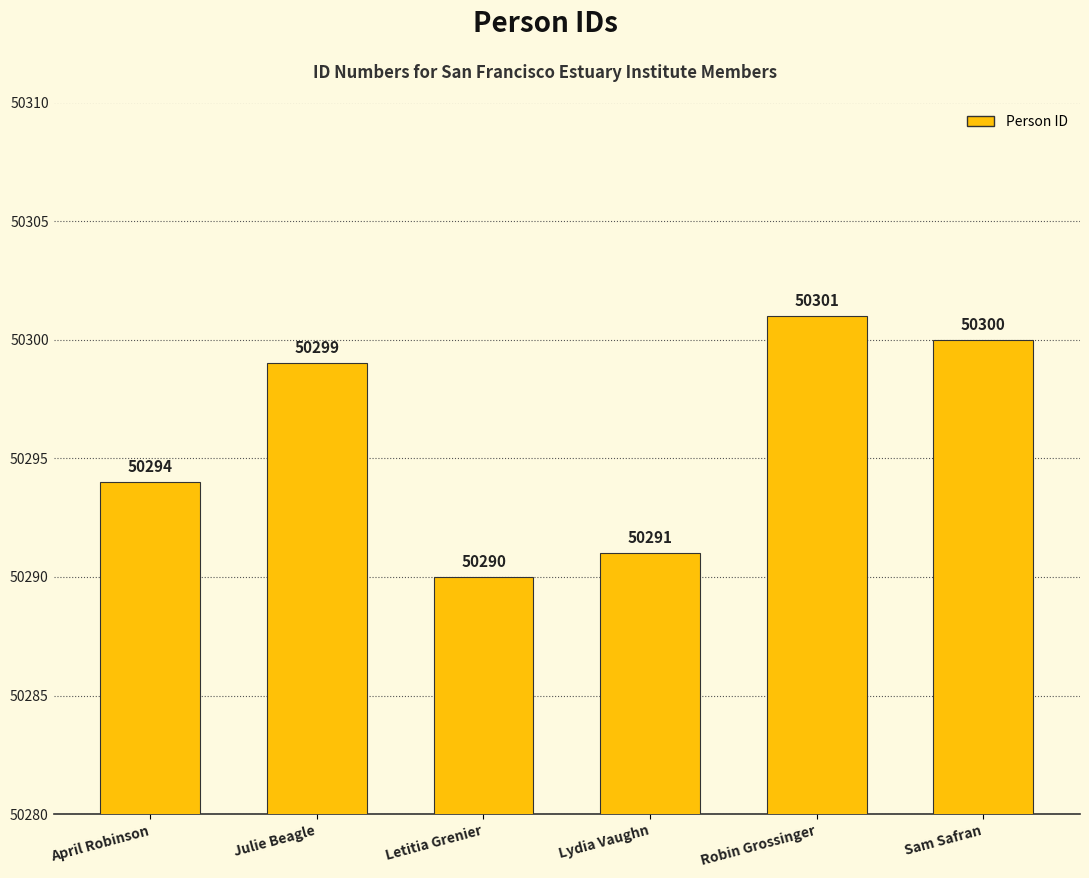

Does the chart contain any negative values?

No